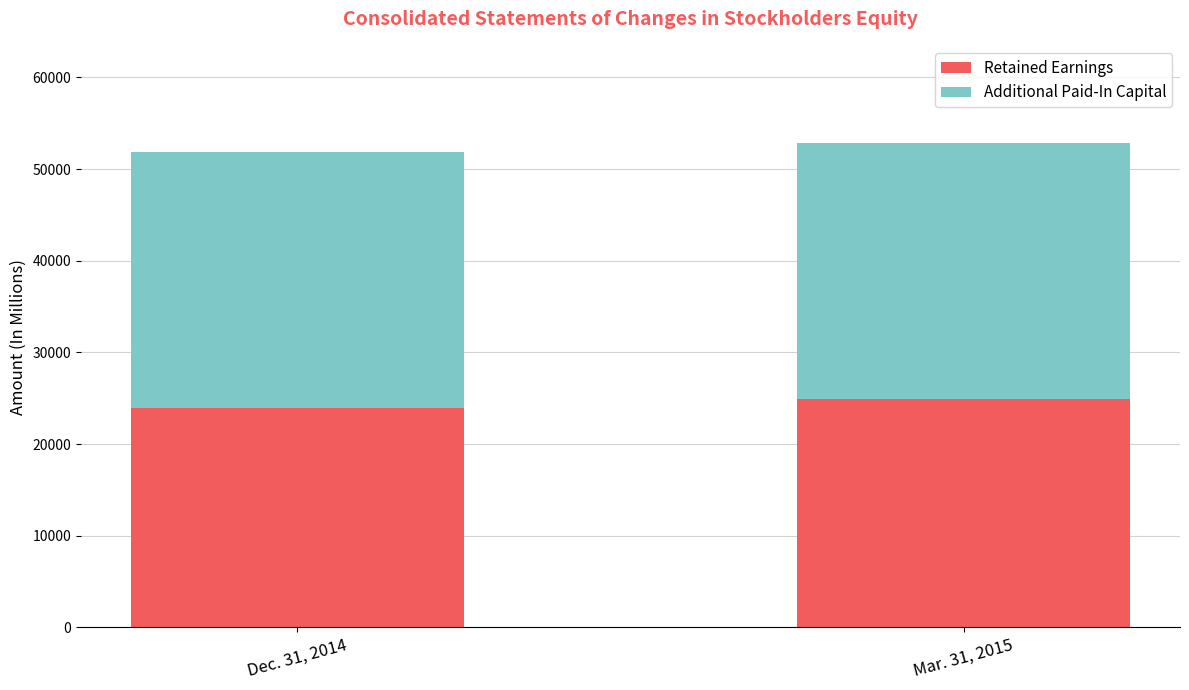

Reading left to right, list the values for the Retained Earnings series.

23973	24925